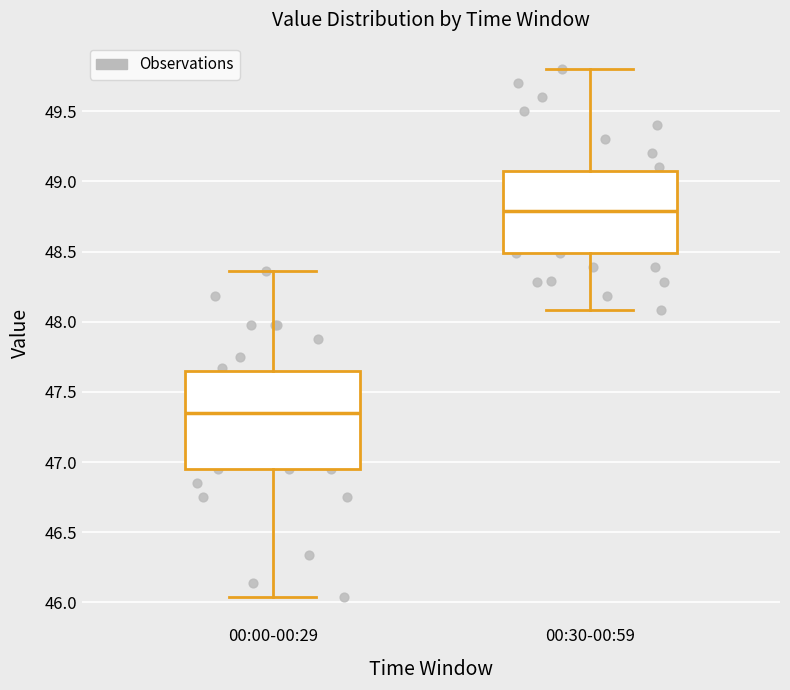

Reading left to right, read every box against the y-axis: the position of its median line, the range the box covers, and the ends of its whiskers. The values are not printed on the chart, so give them approximately, as read against the axis.

00:00-00:29: median 47.35, box 46.95 to 47.65, whiskers 46.05 to 48.35
00:30-00:59: median 48.80, box 48.50 to 49.10, whiskers 48.10 to 49.80